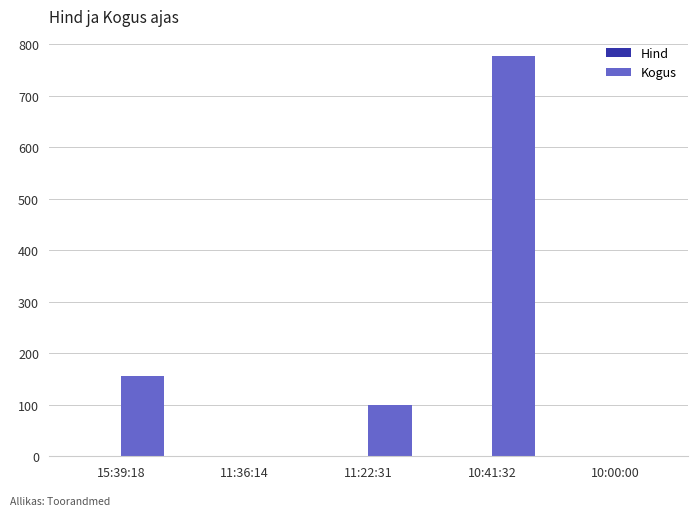

At which label is Kogus closest to 389?

15:39:18